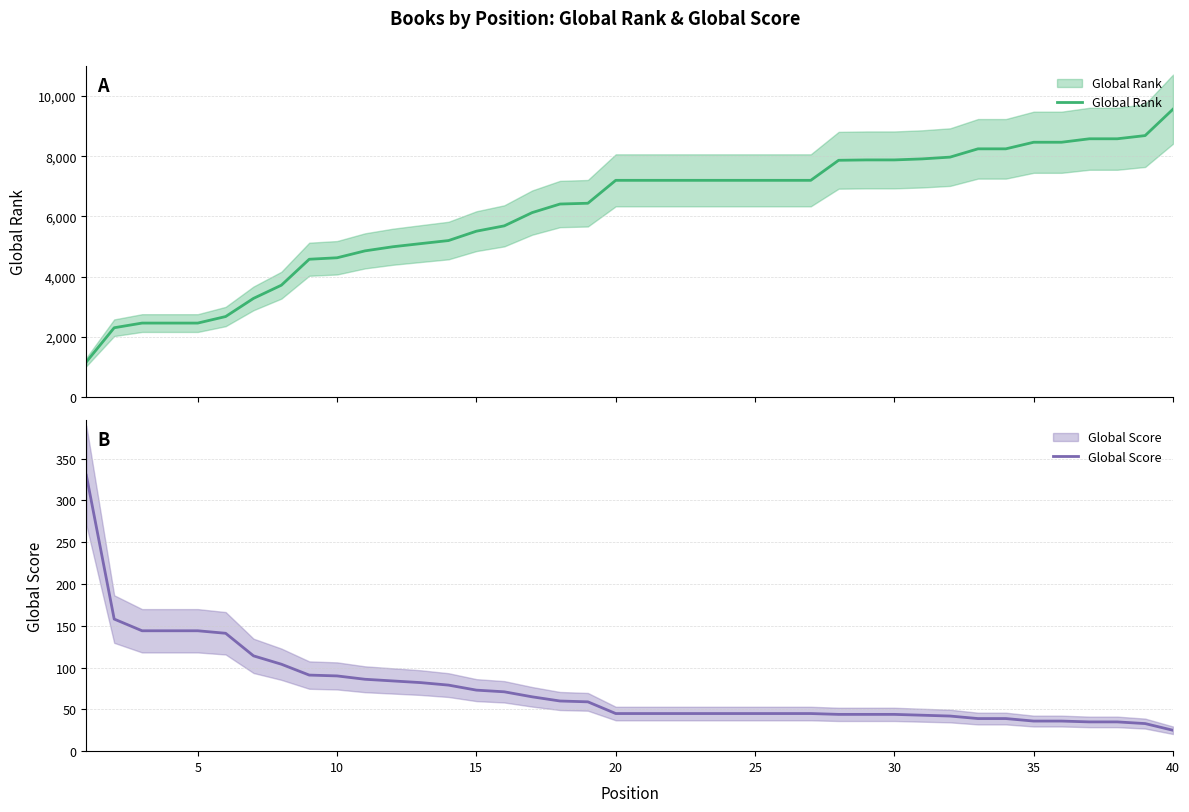

At how many categories does at least one series exceed 3529?

33